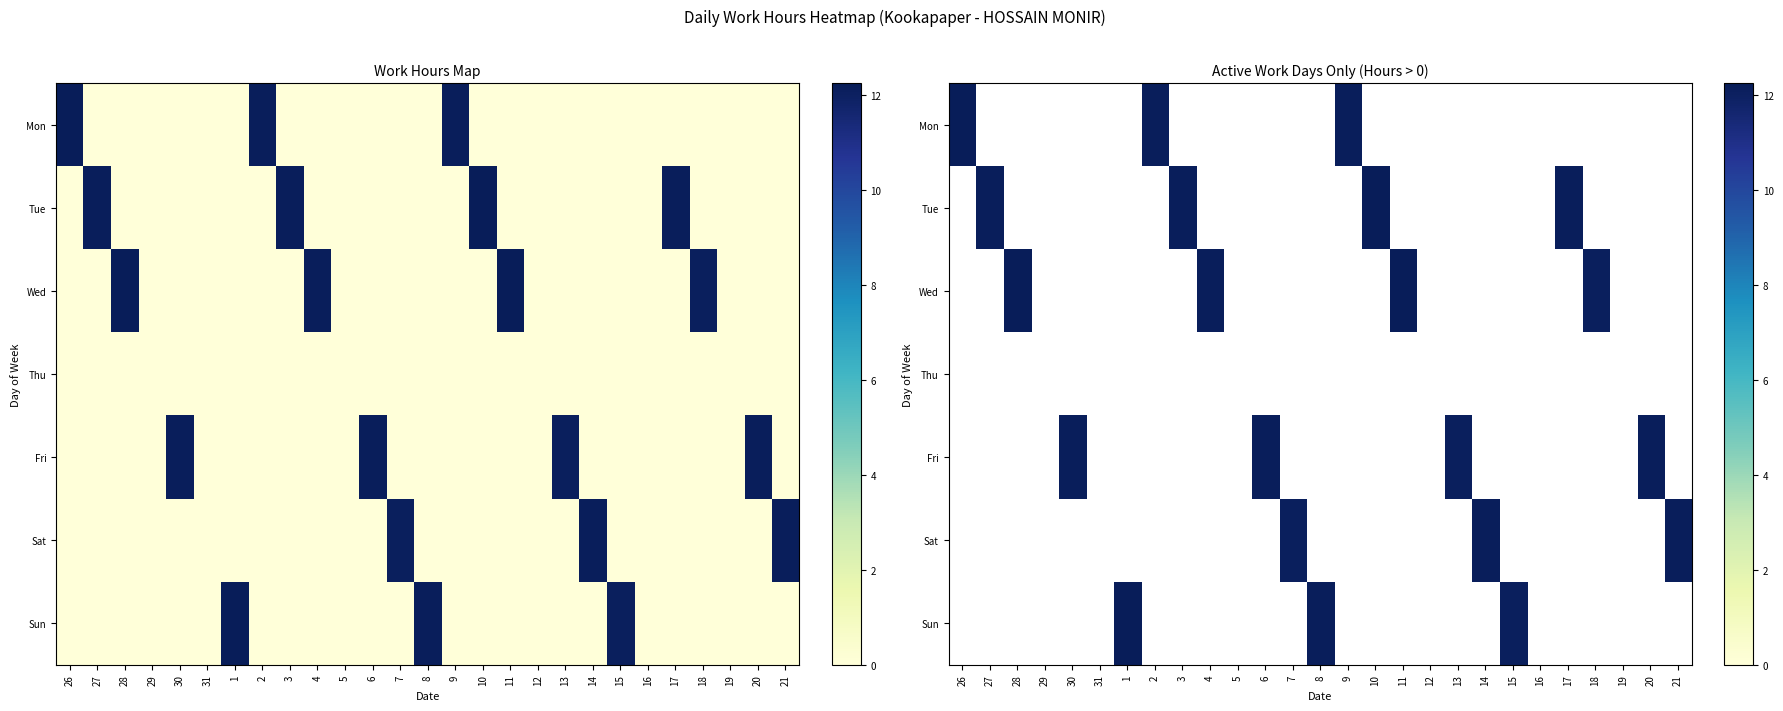

Which category has the lowest value in the Sun series?

26